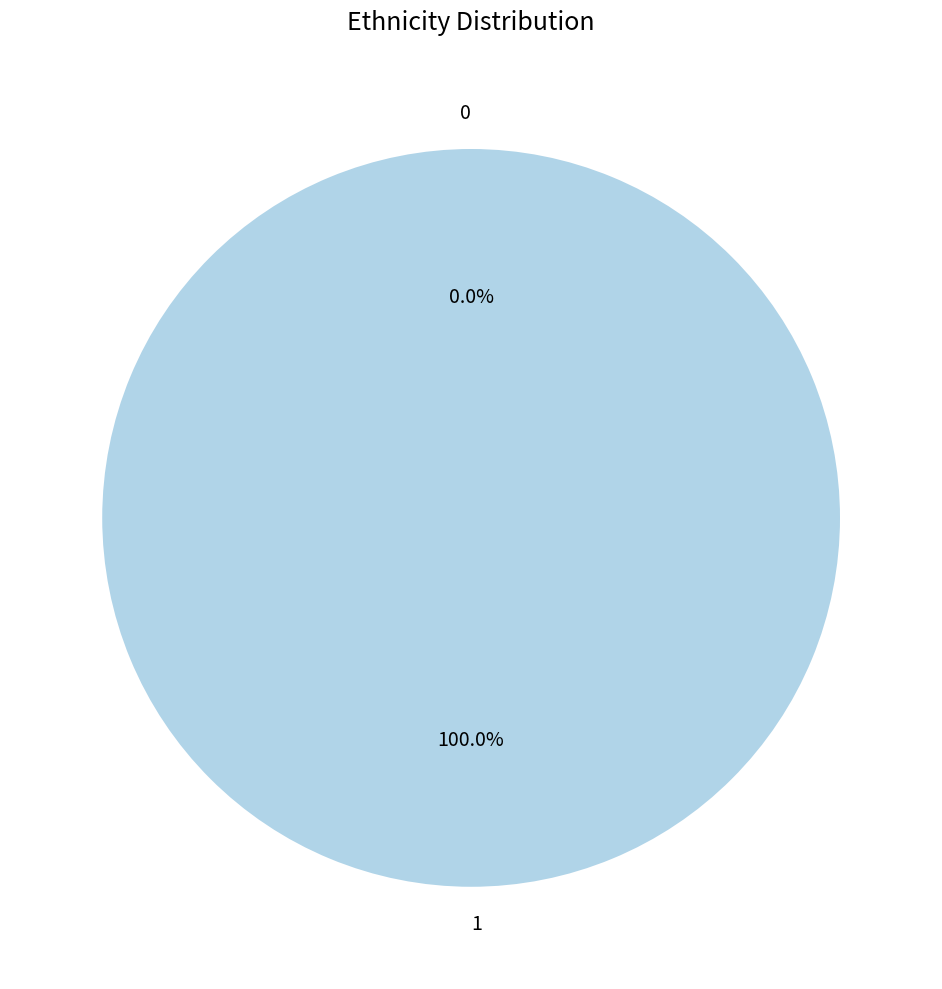

Count the number of slices in the pie.

2